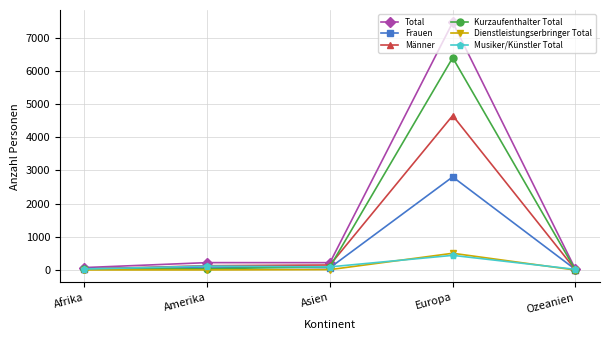

The value of Dienstleistungserbringer Total at Asien is 13. True or false?

True